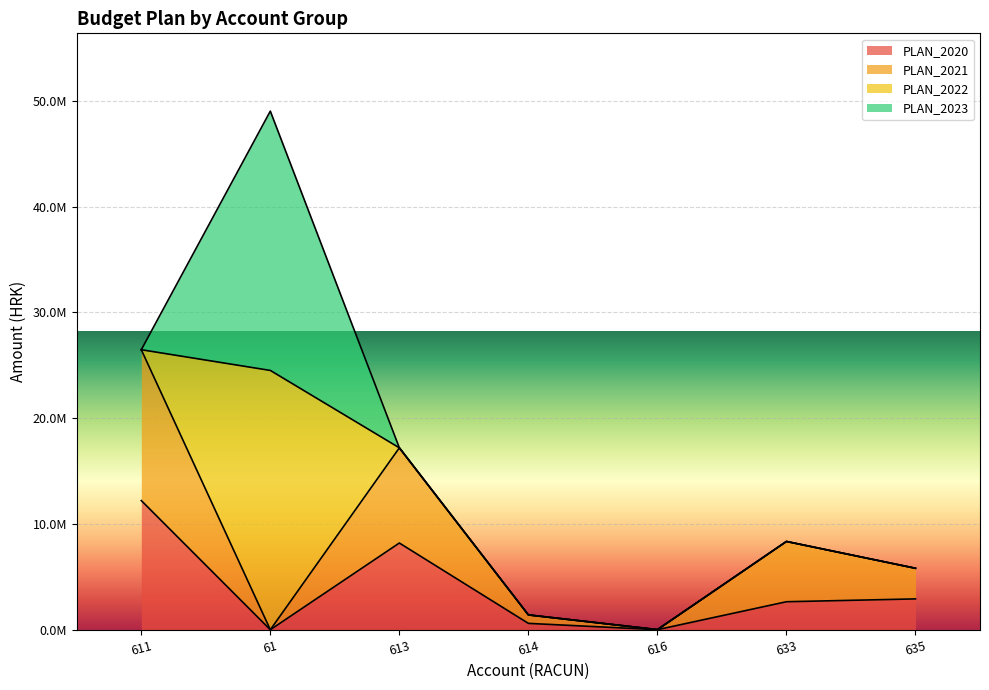

True or false: PLAN_2021 and PLAN_2020 cross at least once.

False